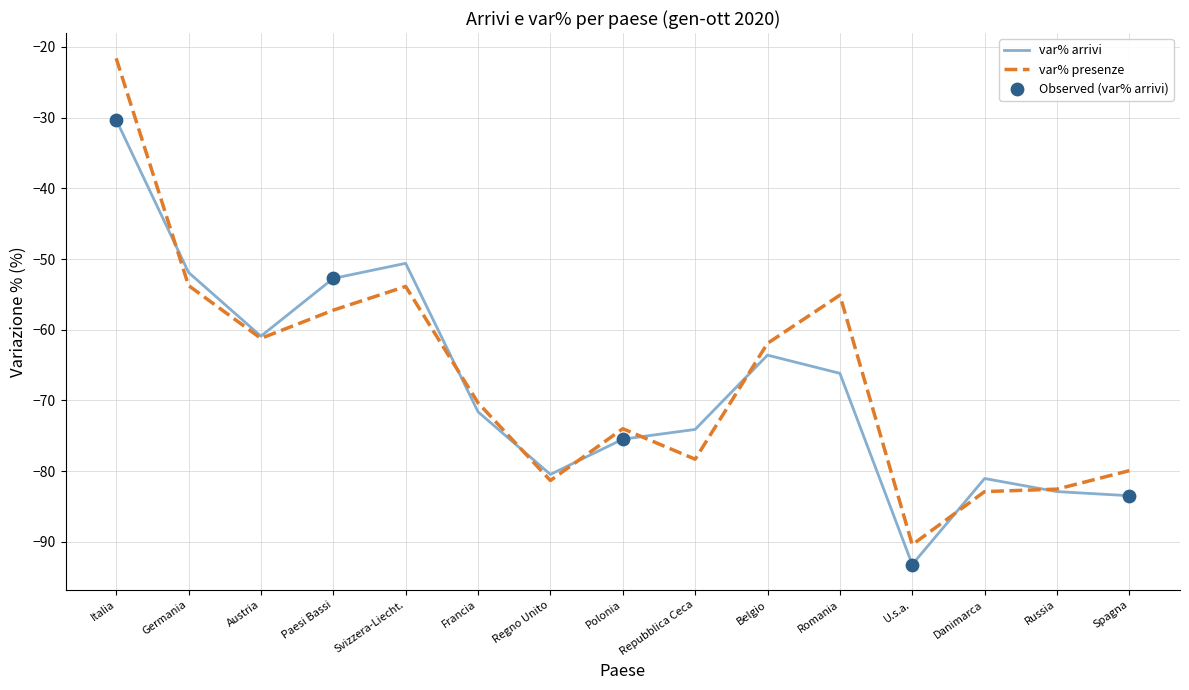

At which category is the sum across all series the highest?

Italia